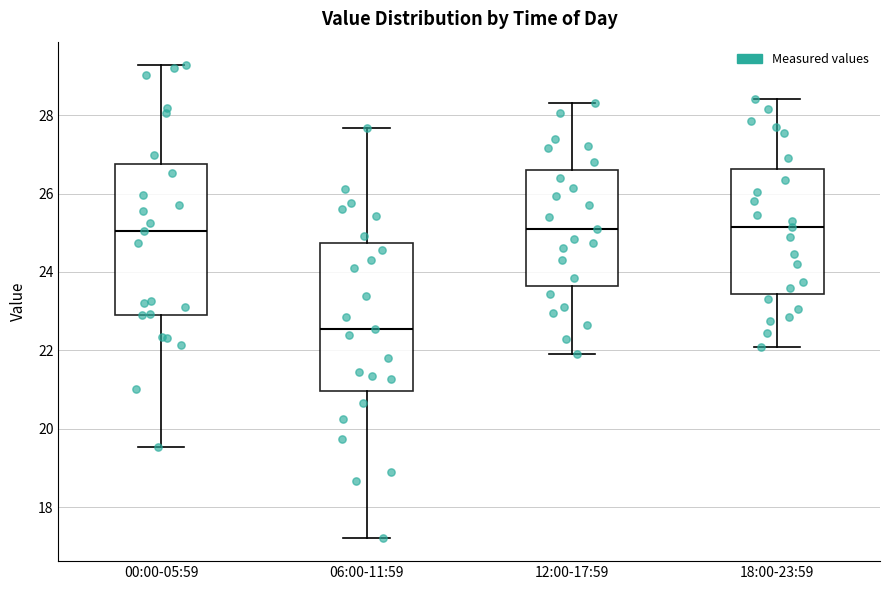

Where is the lower edge of the box for 00:00-05:59 on the y-axis? The values are not printed on the chart, so give them approximately, as read against the axis.

23.0